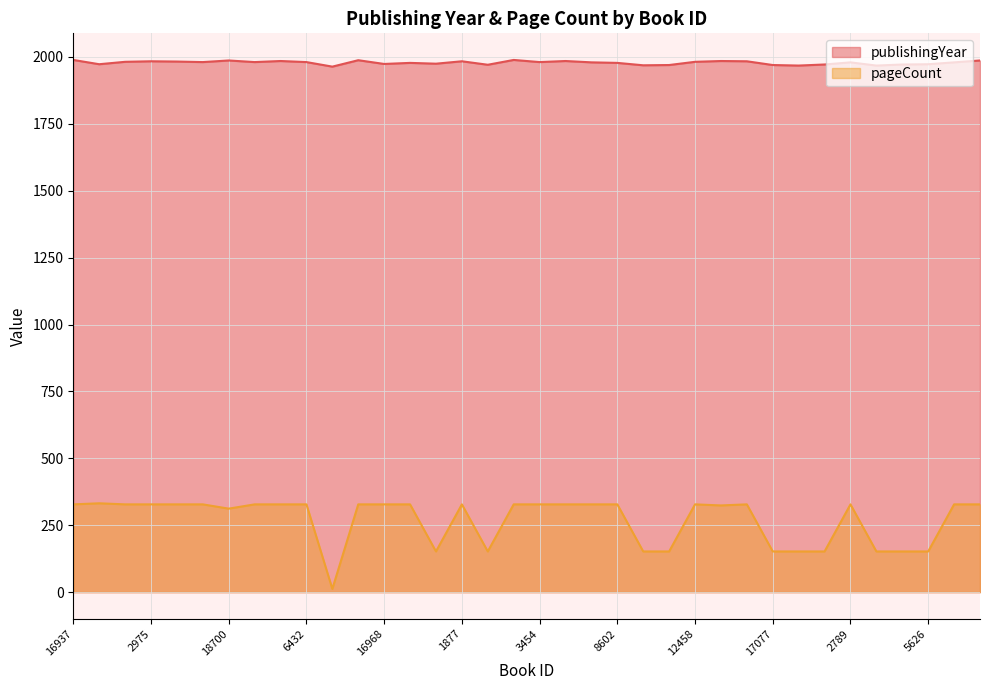

True or false: publishingYear has more than 0 interior local peaks.

True